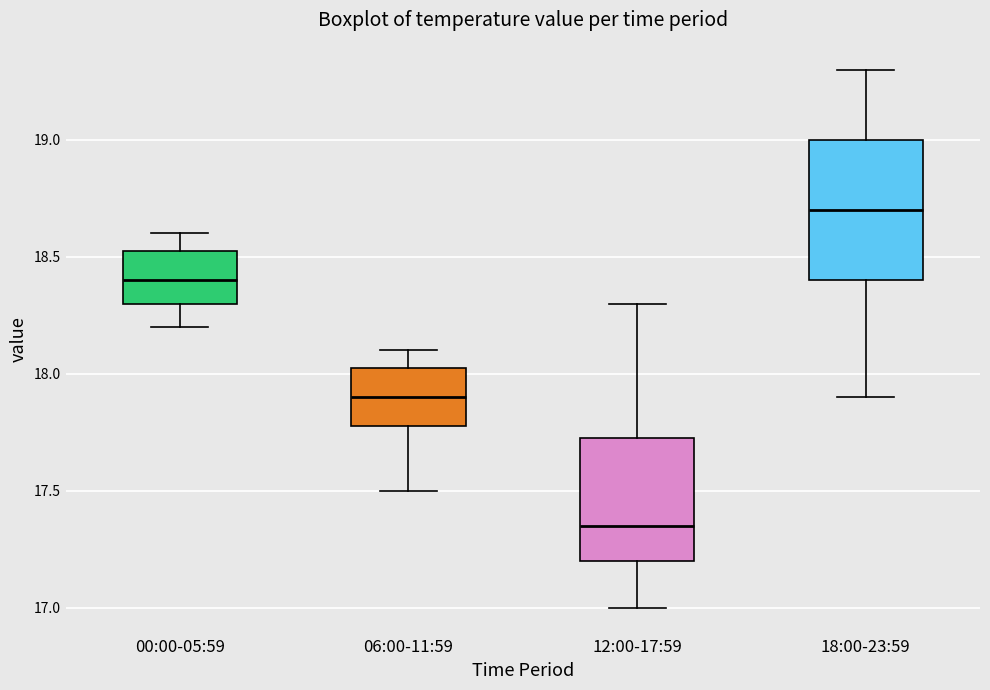

Which box's median line is the highest?

18:00-23:59